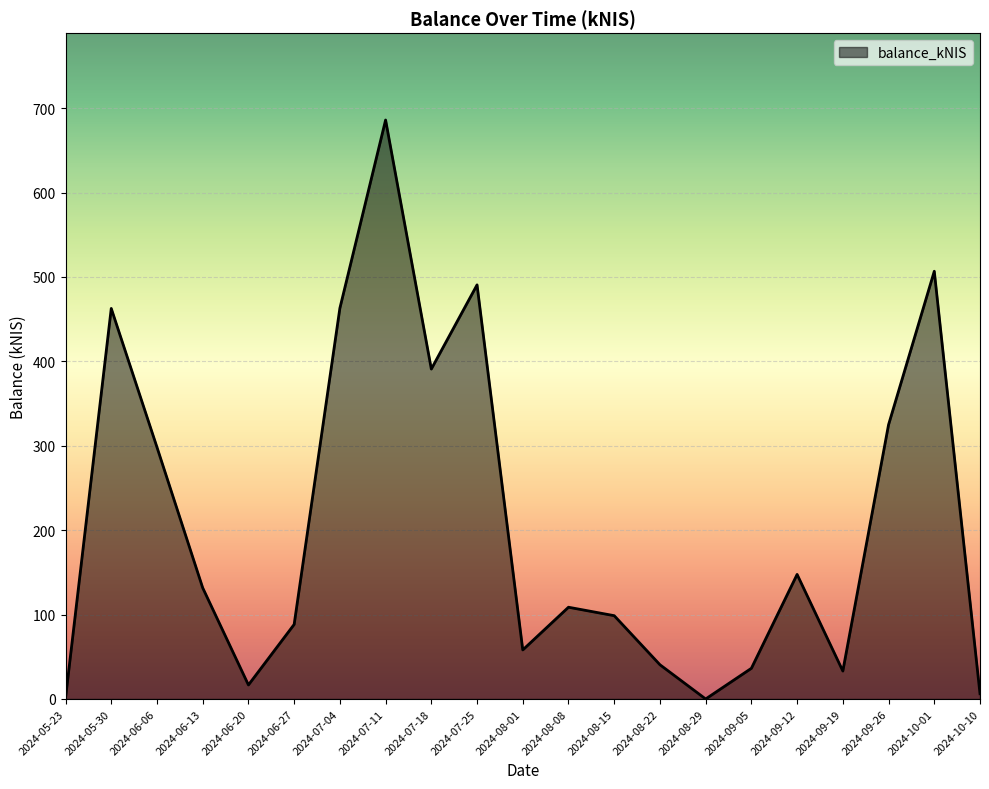

Which label corresponds to the largest value in the chart?

2024-07-11